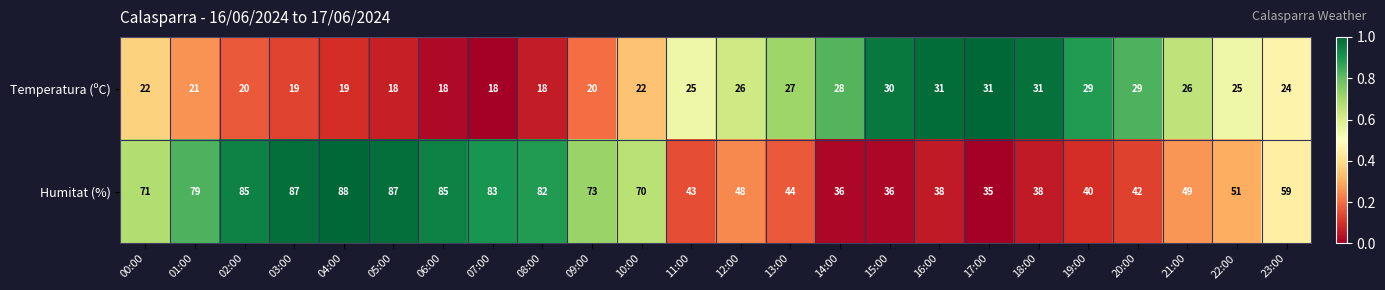

The value of Humitat (%) at 05:00 is 87. True or false?

True